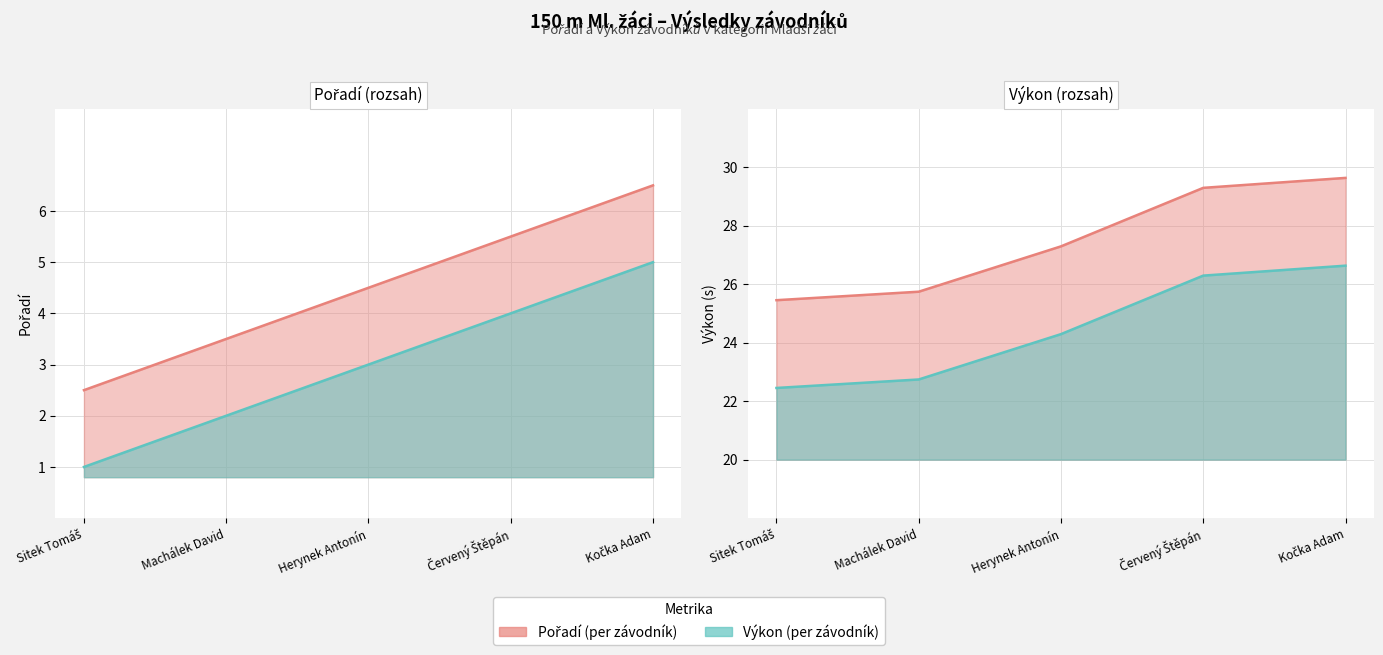

Reading left to right, list all the values displayed in this chart.

Pořadí: Sitek Tomáš=1.0	Machálek David=2.0	Herynek Antonín=3.0	Červený Štěpán=4.0	Kočka Adam=5.0
Výkon: Sitek Tomáš=22.4	Machálek David=22.7	Herynek Antonín=24.3	Červený Štěpán=26.3	Kočka Adam=26.6